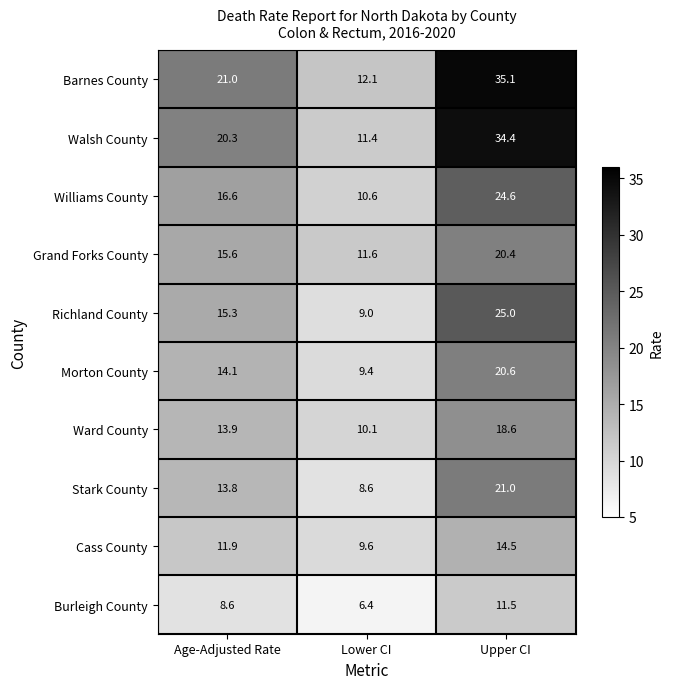

How many distinct data groups are displayed?

10